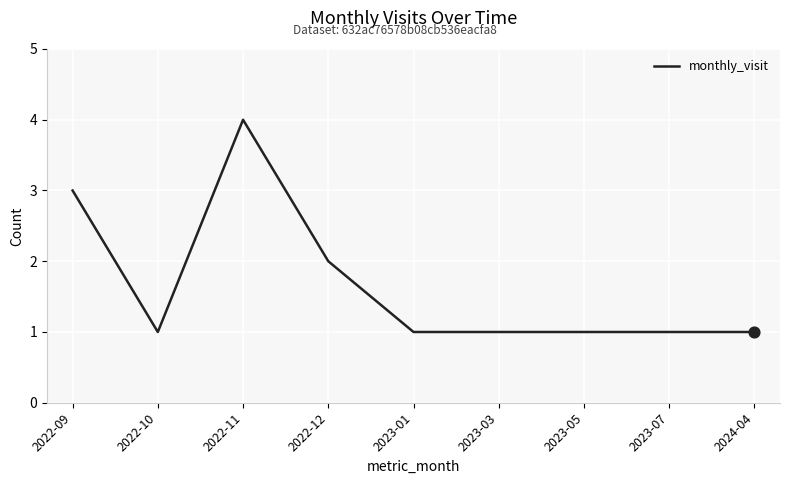

Between 2023-03 and 2022-09, which is larger?

2022-09